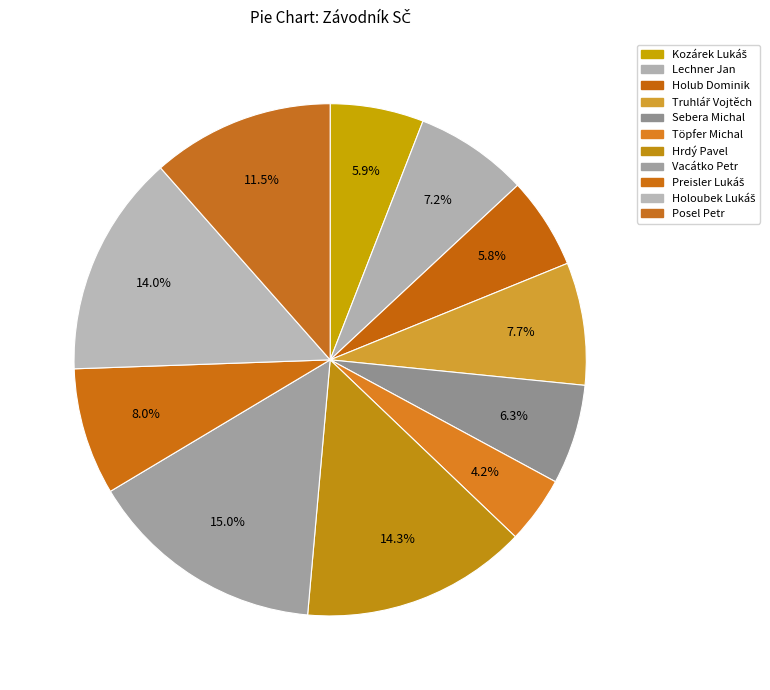

To the nearest percent, what is the combined percentage of Truhlář Vojtěch and Vacátko Petr?

23%